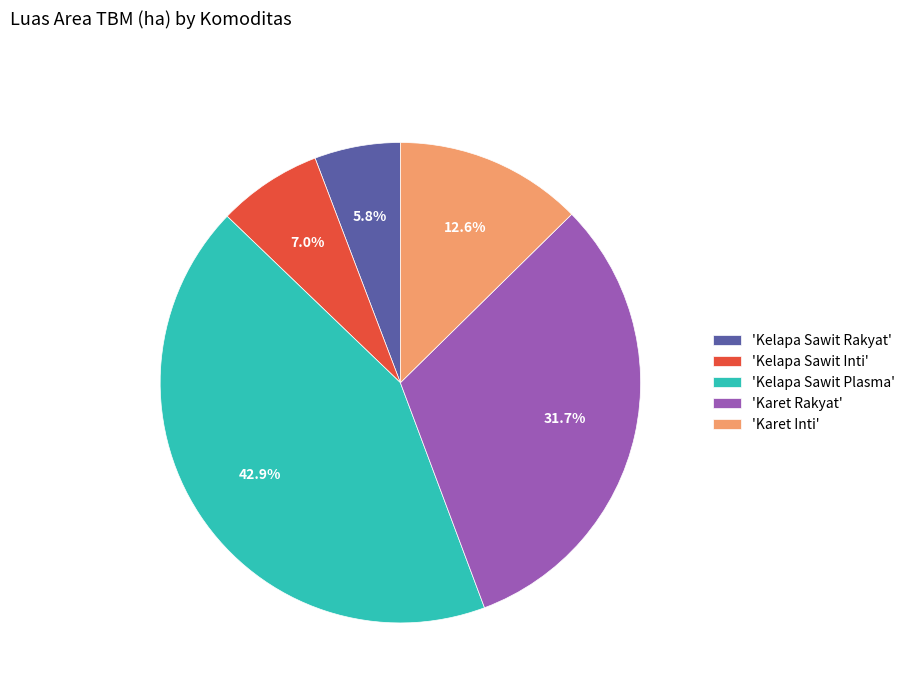

Is there a majority slice in this chart?

No